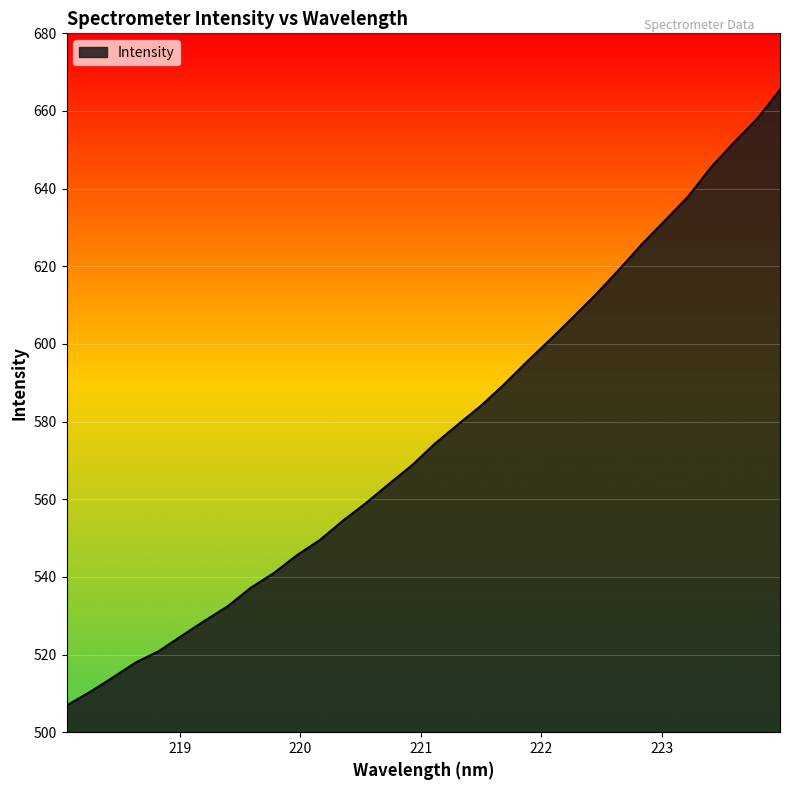

What is the minimum value shown in the chart?

506.9